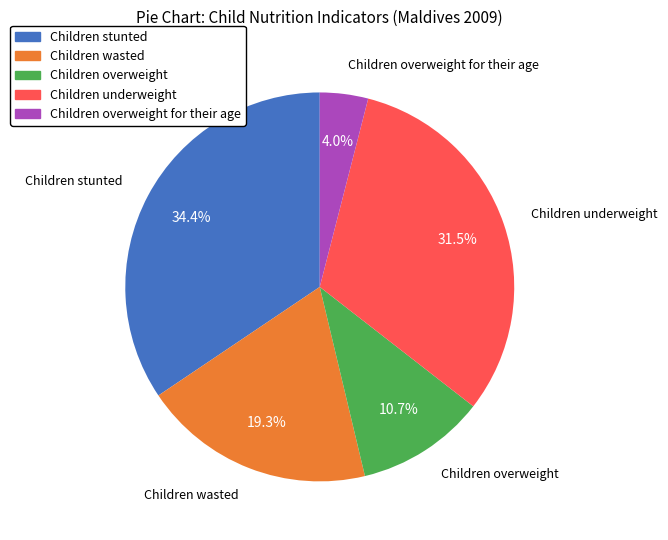

How many segments does this pie chart have?

5